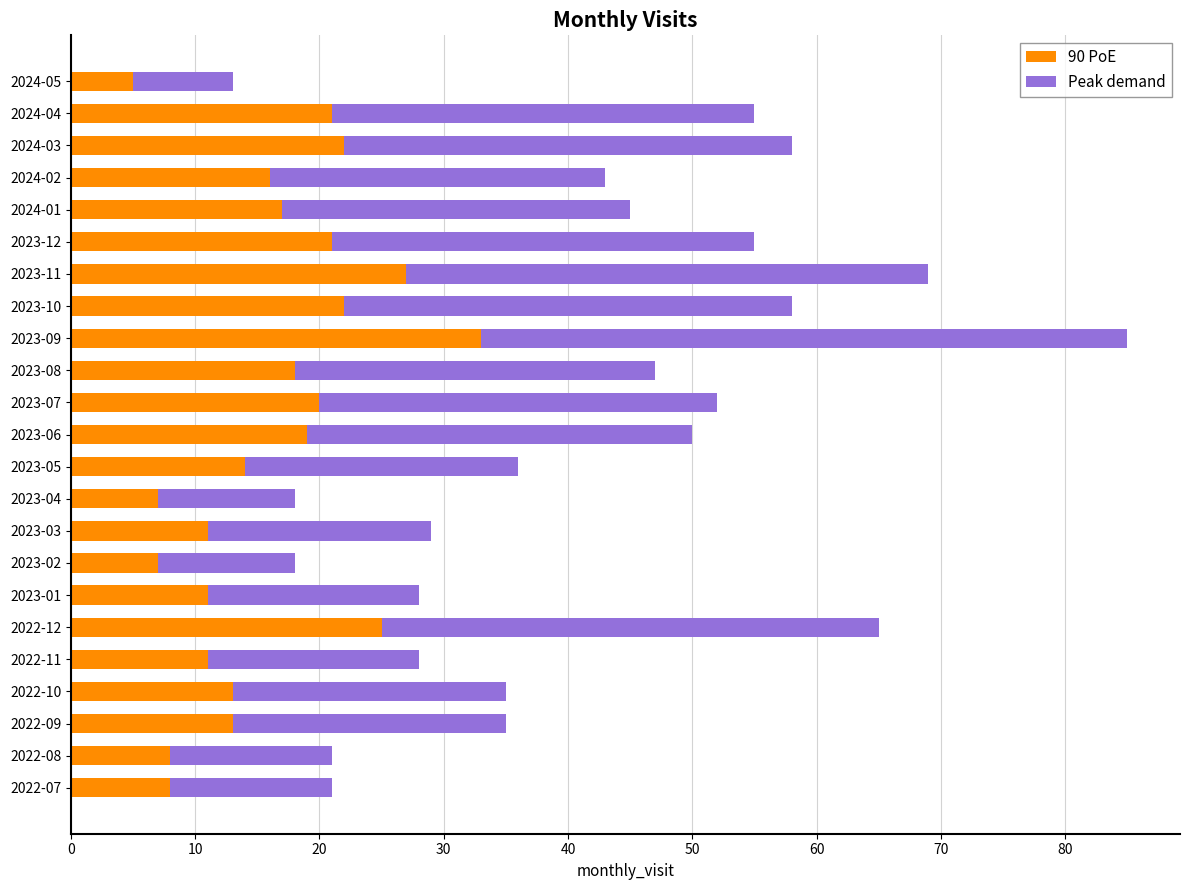

What is the highest value of the 90 PoE series?

33